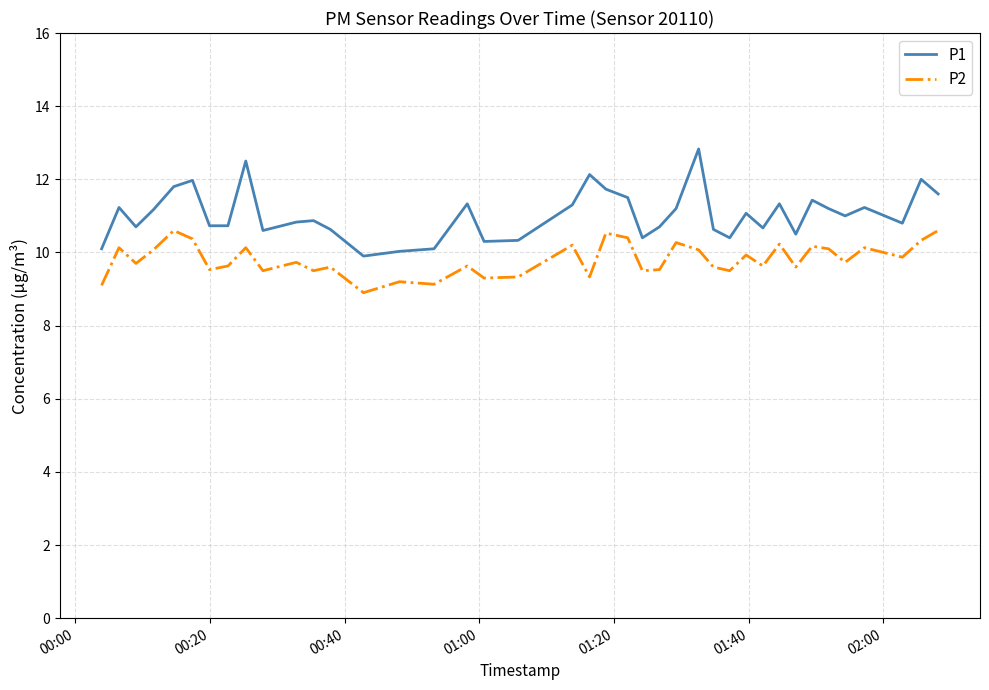

What is the maximum value for P2?

10.6